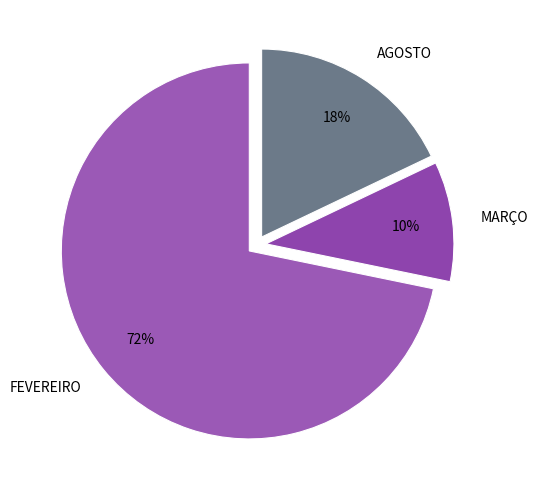

Does any single category account for the majority?

Yes